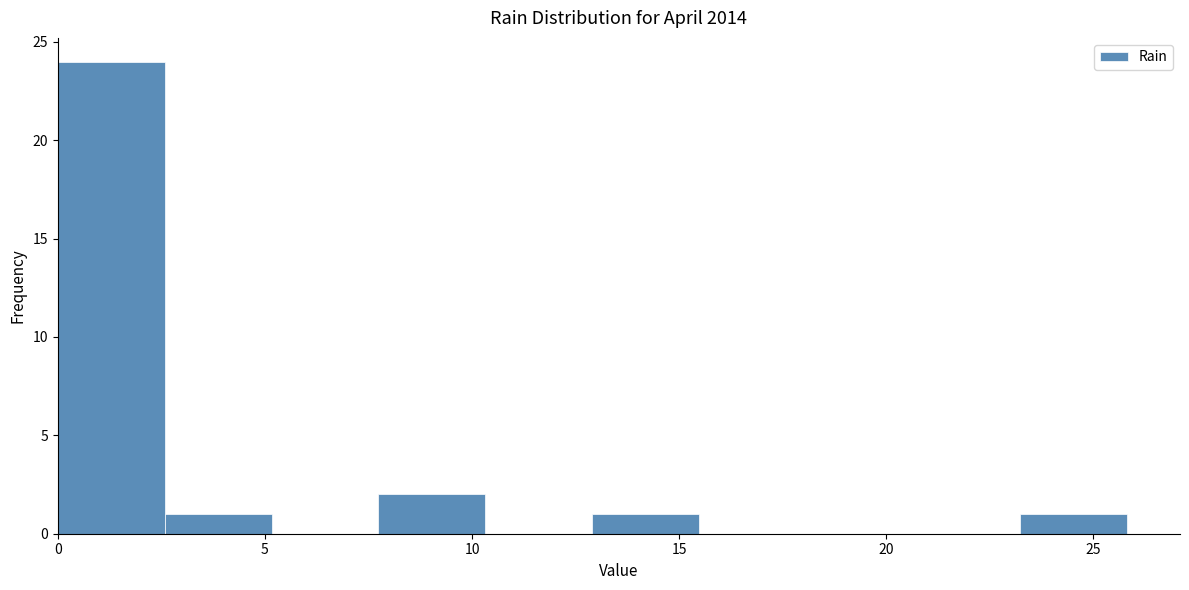

Reading left to right, list every bar in this chart as the range it spans on the x-axis followed by its height. Neither the bar edges nor the heights are printed on the chart, so give them approximately, as read against the axes.

0.0 to 2.5: 24
2.5 to 5.0: 1
5.0 to 7.5: 0
7.5 to 10.5: 2
10.5 to 13.0: 0
13.0 to 15.5: 1
15.5 to 18.0: 0
18.0 to 20.5: 0
20.5 to 23.0: 0
23.0 to 26.0: 1